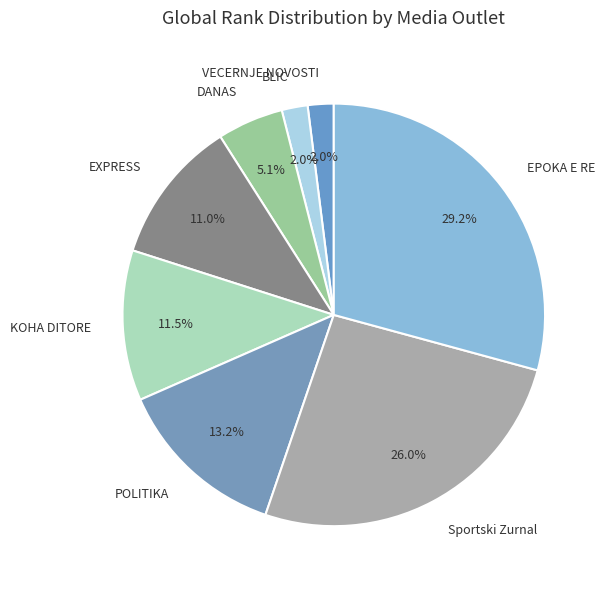

Between EPOKA E RE and VECERNJE NOVOSTI, which is larger?

EPOKA E RE